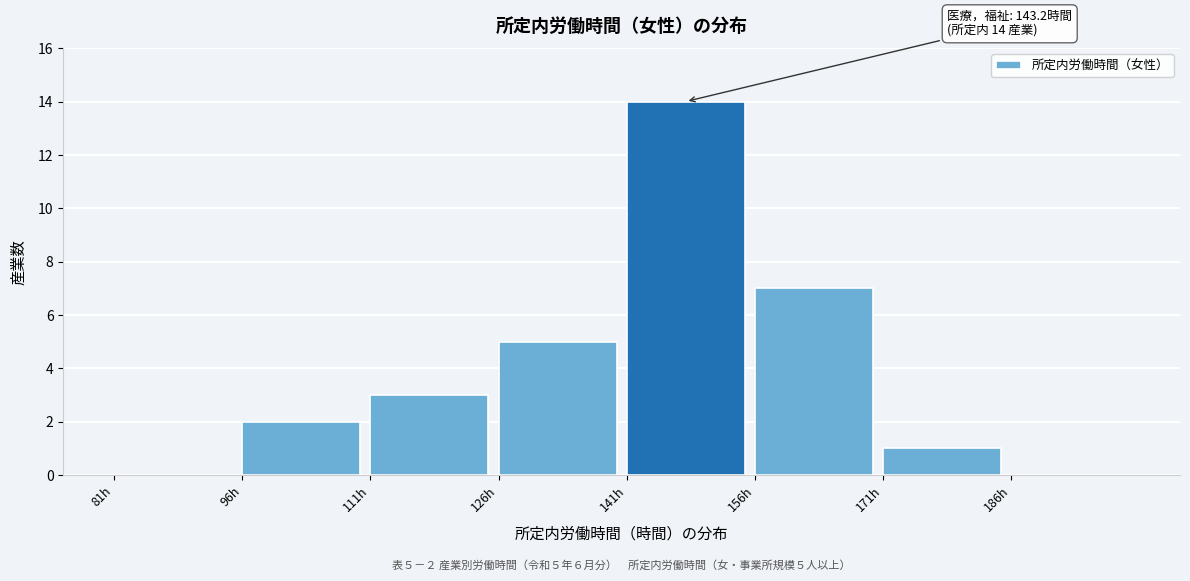

Which range on the x-axis has the tallest bar?

141 to 156